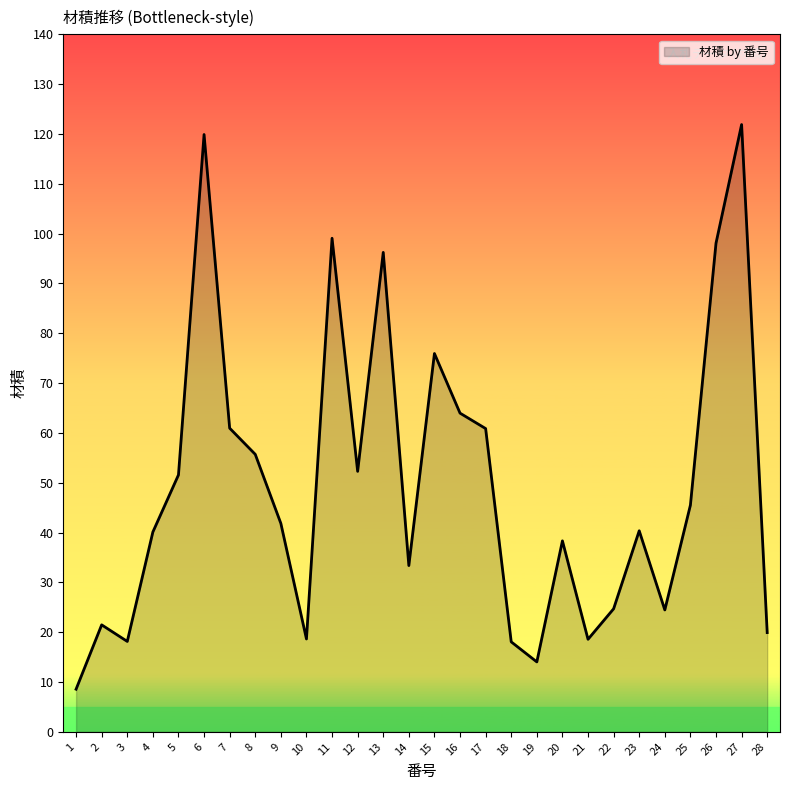

Does the chart have visible grid lines?

No